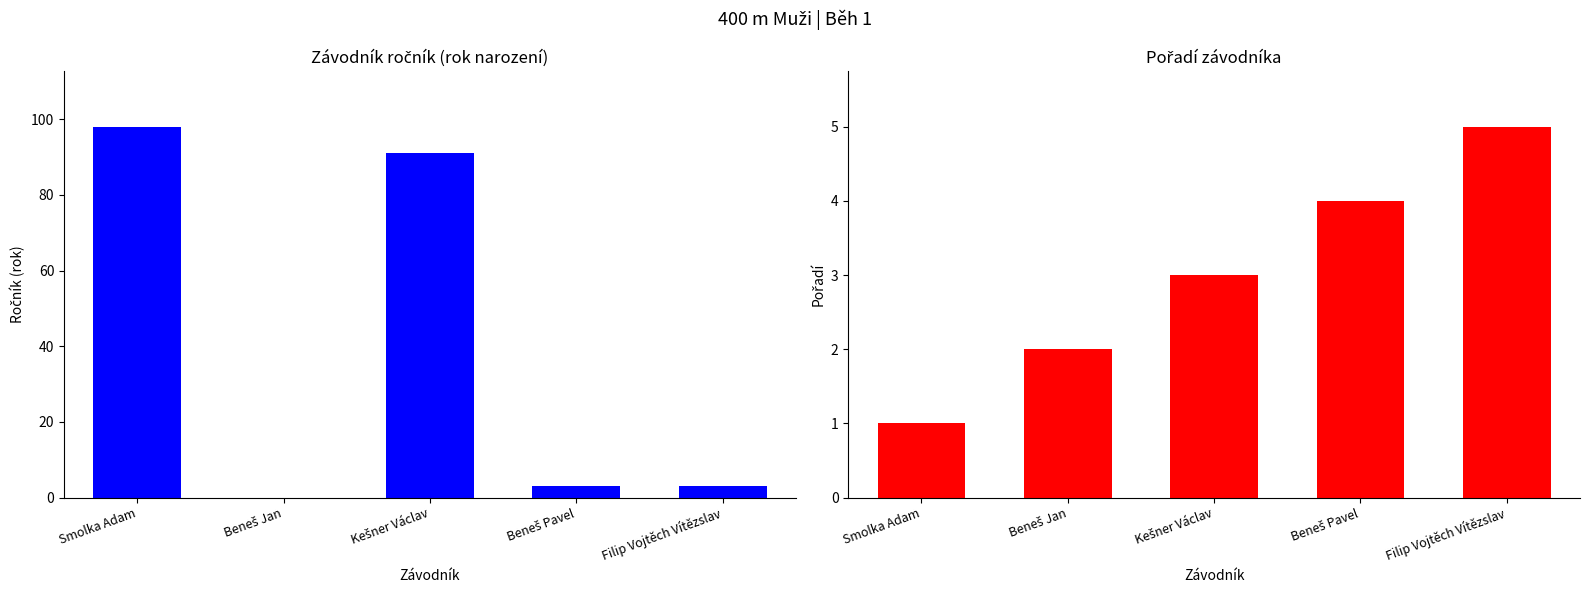

Count the Pořadí values in the range 2 to 4.

3